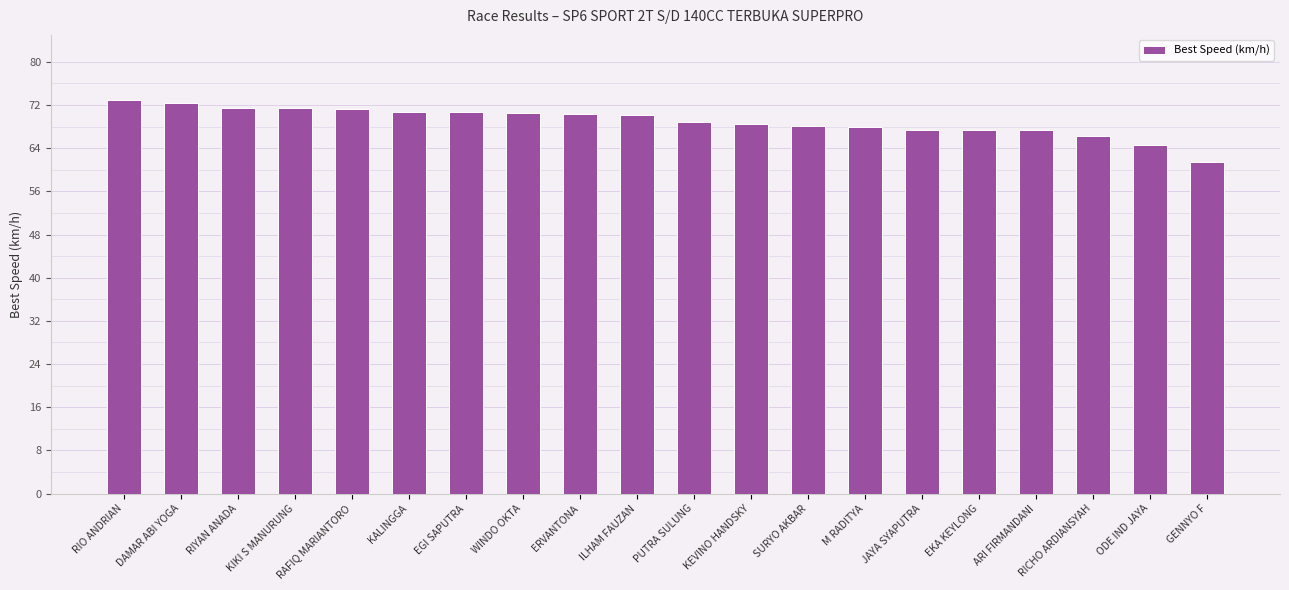

What is the label of the 3rd bar from the right?

RICHO ARDIANSYAH